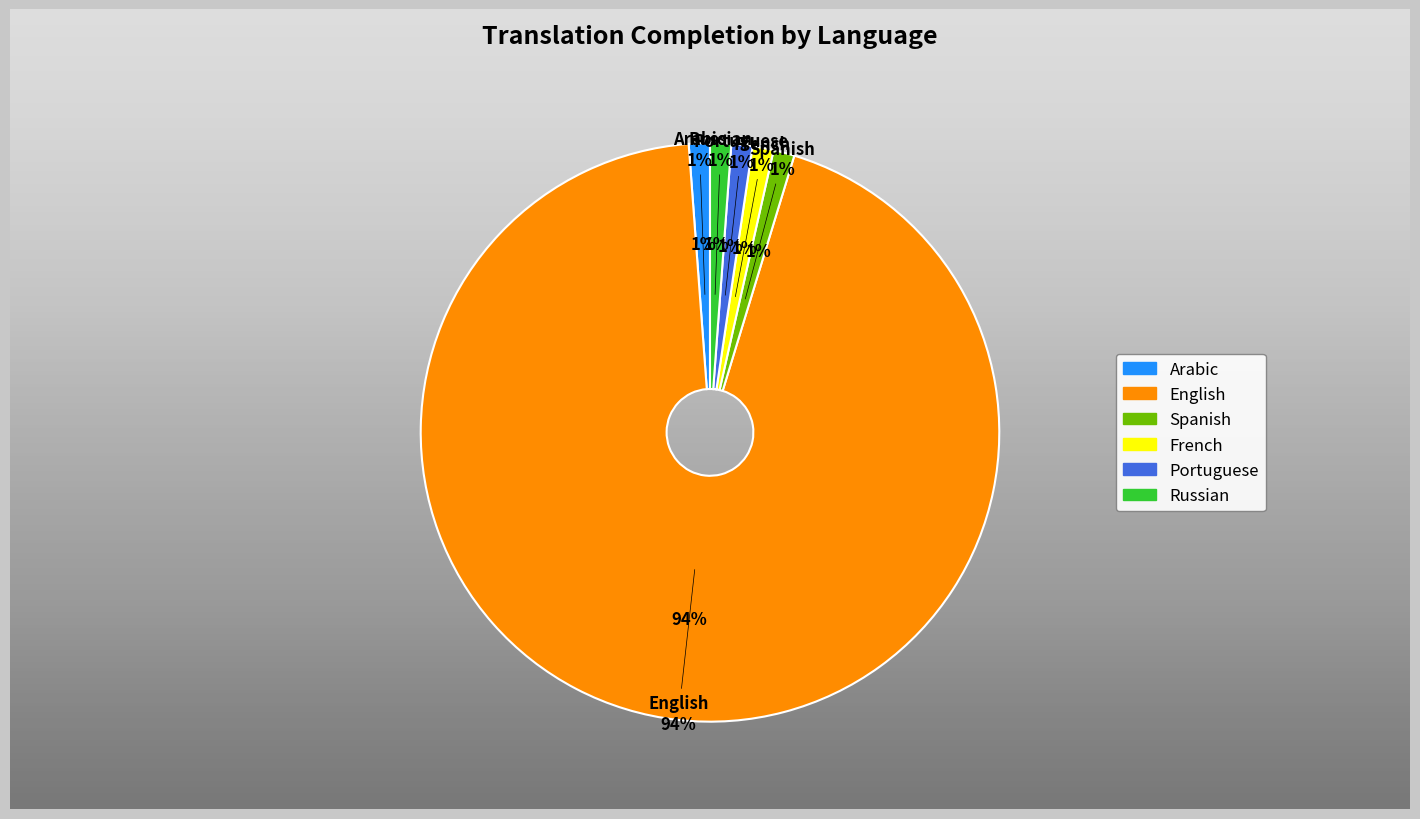

How many segments does this pie chart have?

6